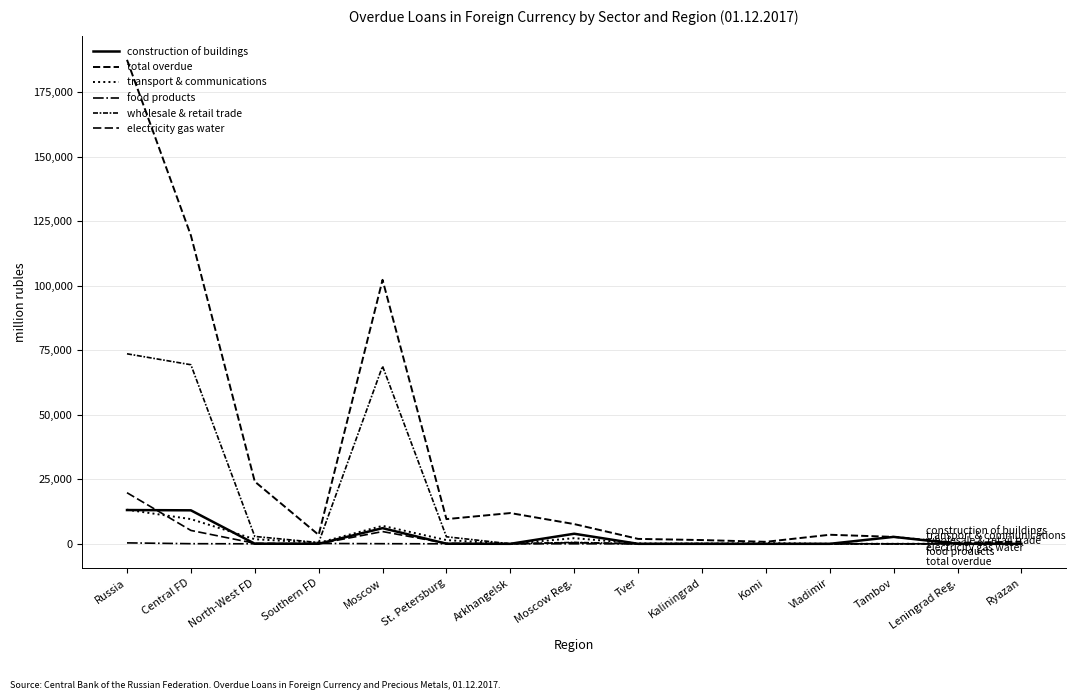

Does the chart have visible grid lines?

Yes